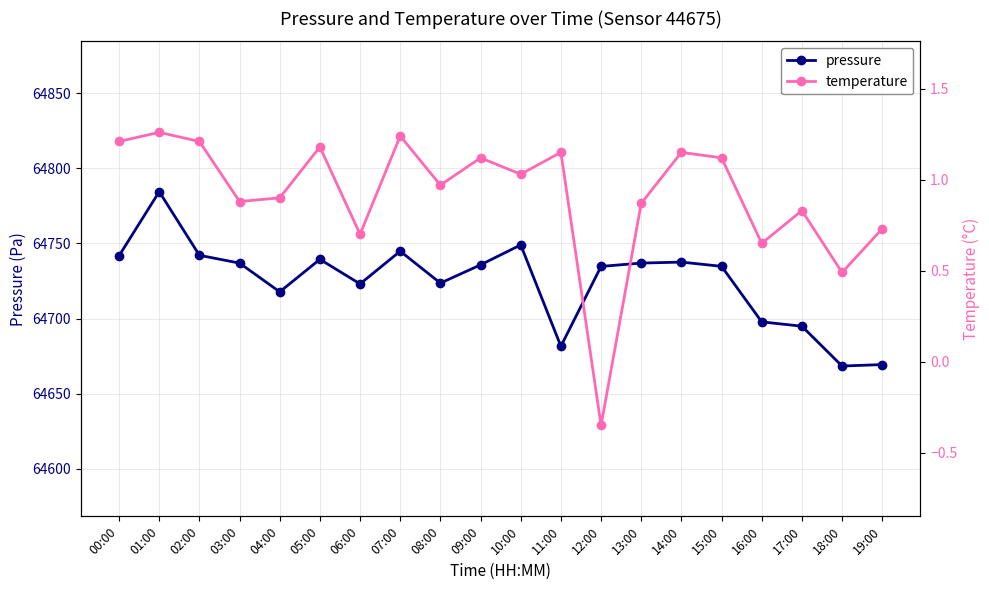

List the series in order of their overall mean, highest first.

pressure, temperature